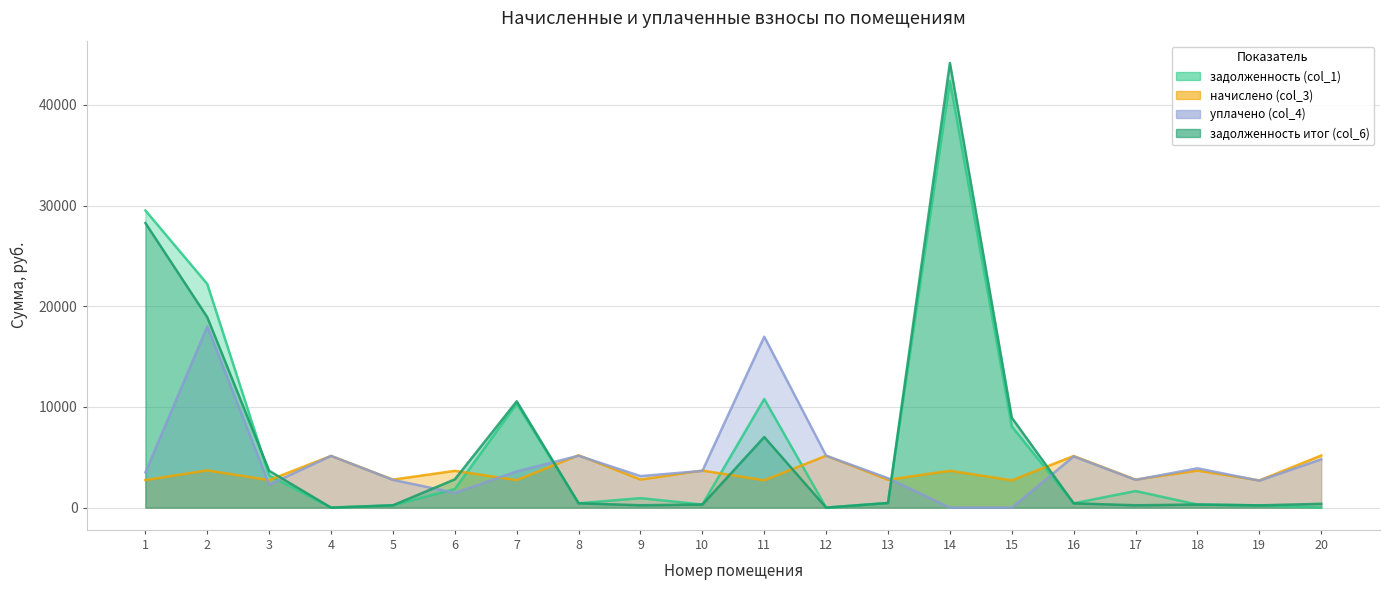

Which series changed the most between 10 and 20?

начислено (col_3)